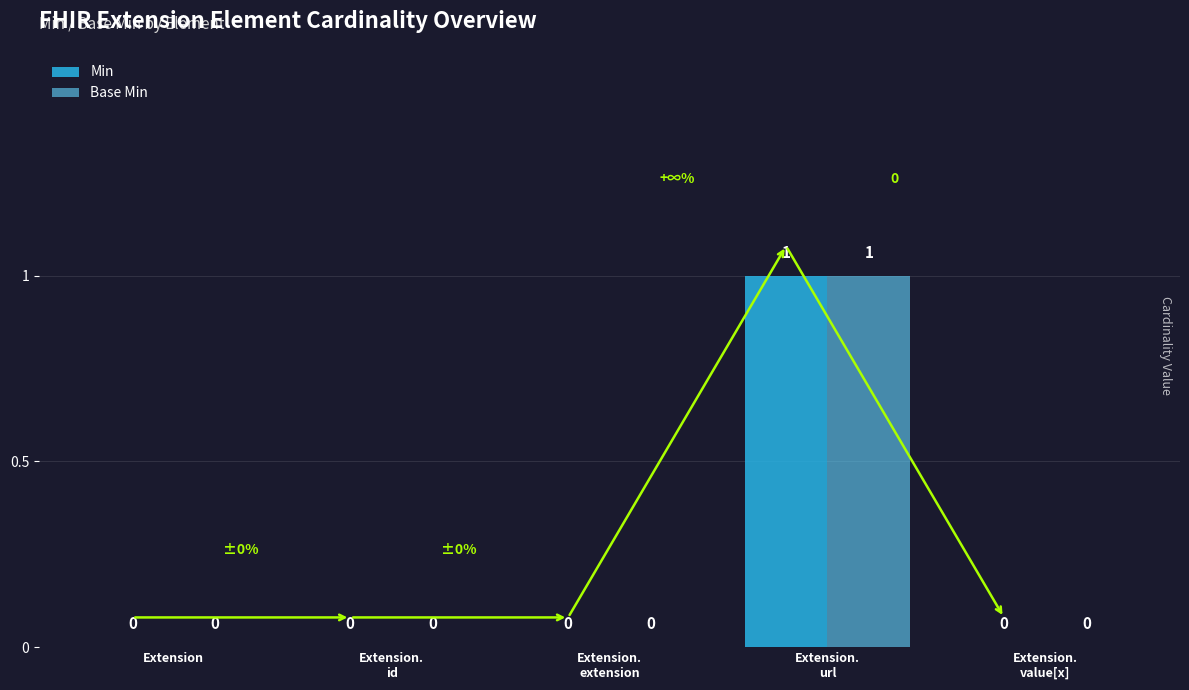

Reading right to left, extract all data points from this chart.

Min: 0	1	0	0	0
Base Min: 0	1	0	0	0